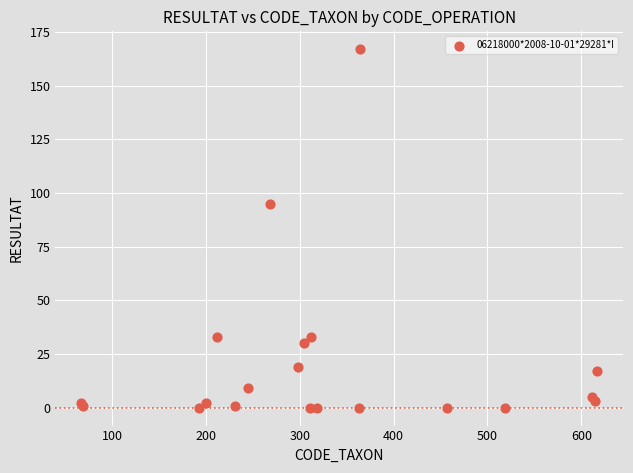

What Y value in the scatter plot is closest to 83?

95